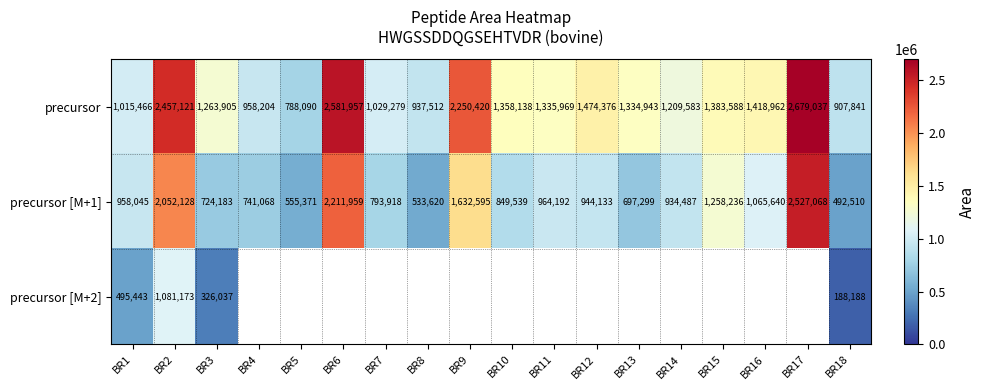

At BR2, list the series in order from smallest to largest.

precursor [M+2], precursor [M+1], precursor